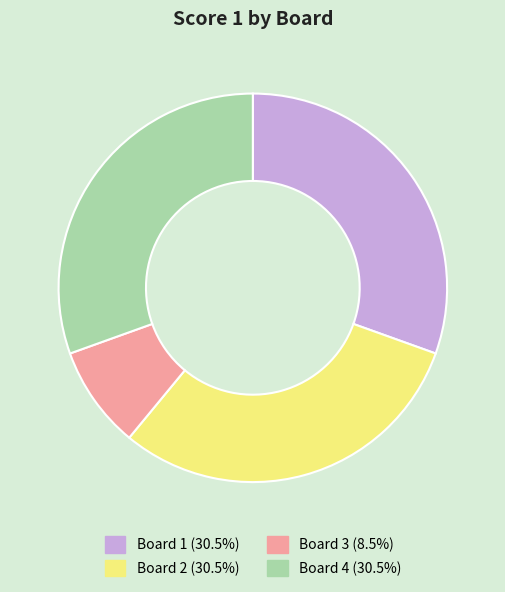

Is there any slice that represents more than half of the pie?

No